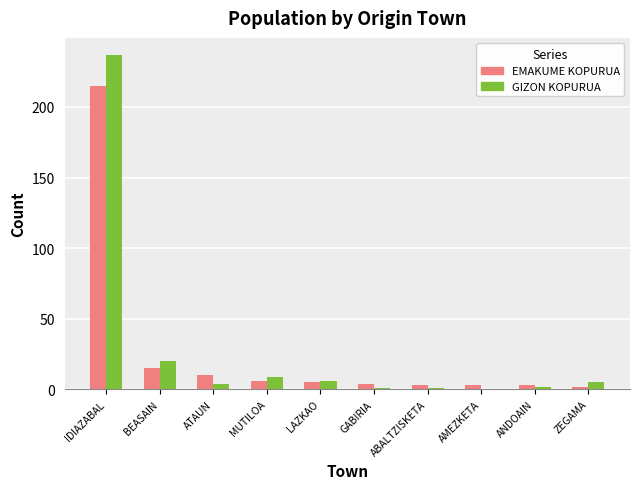

What is the greatest value displayed?

237